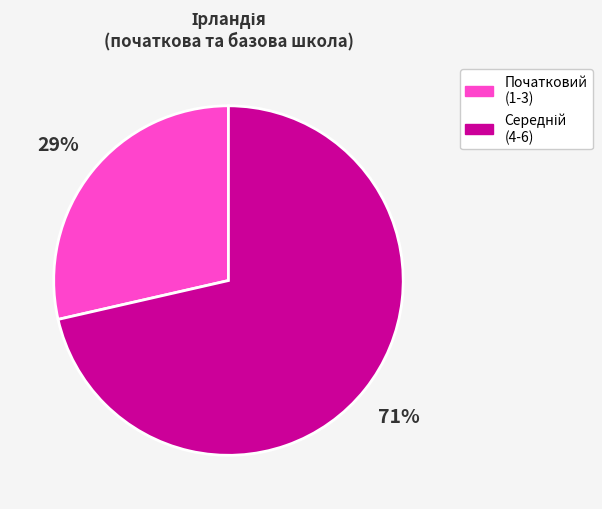

How many segments does this pie chart have?

2